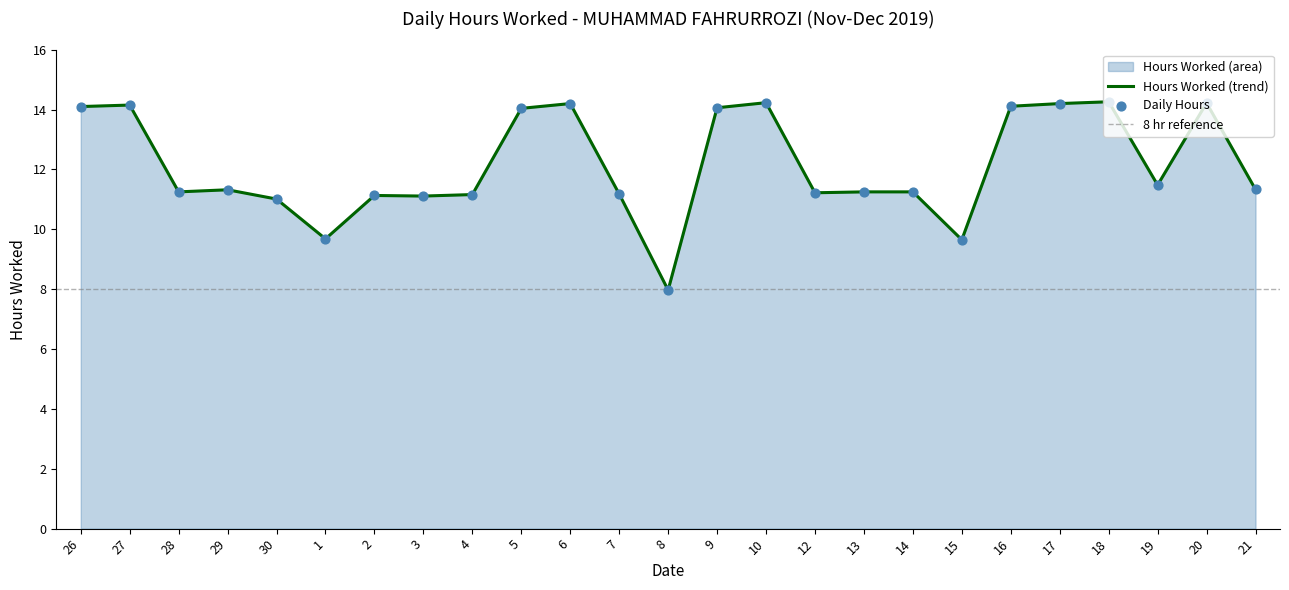

What is the ratio of the value at 26 to the value at 29?

1.2